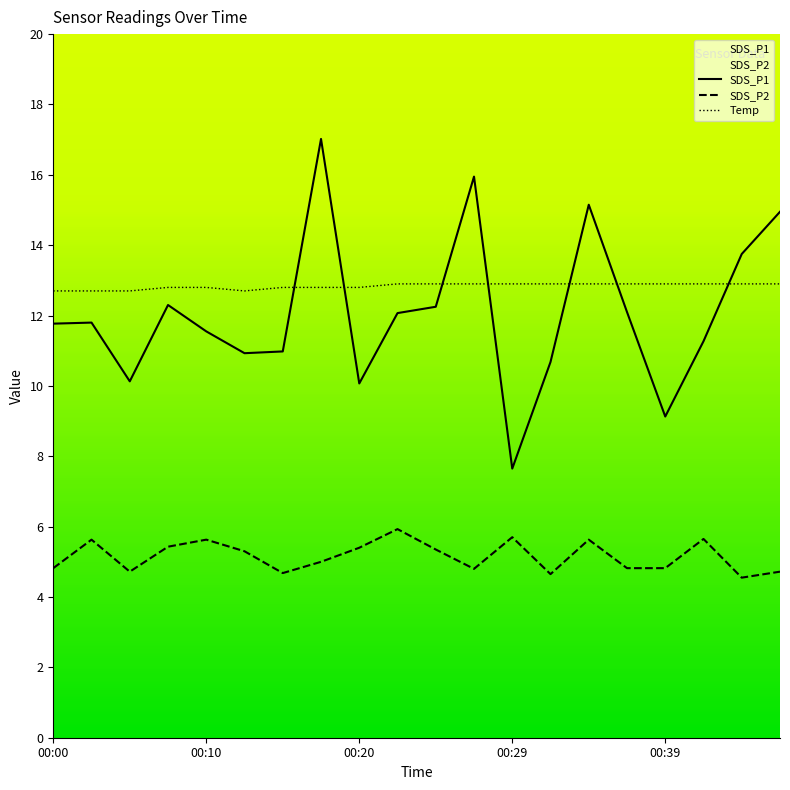

How many lines are shown in the chart?

3